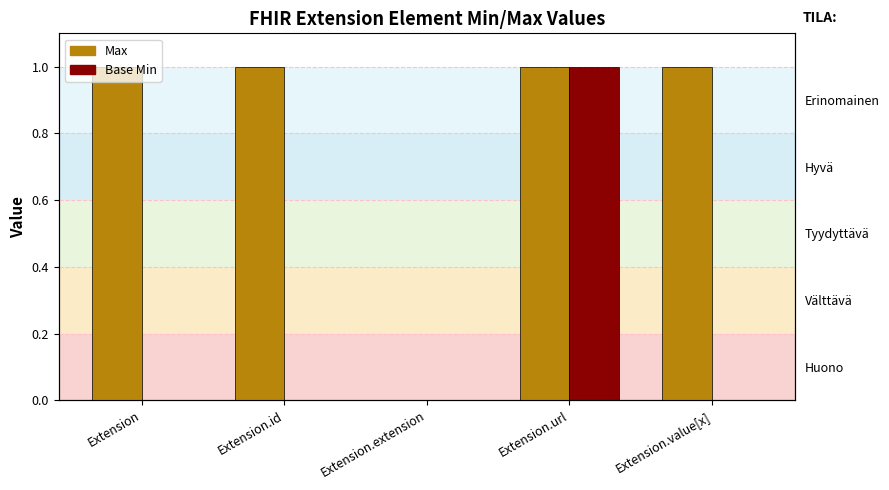

List the labels in order of Max value, smallest first.

Extension.extension, Extension, Extension.id, Extension.url, Extension.value[x]